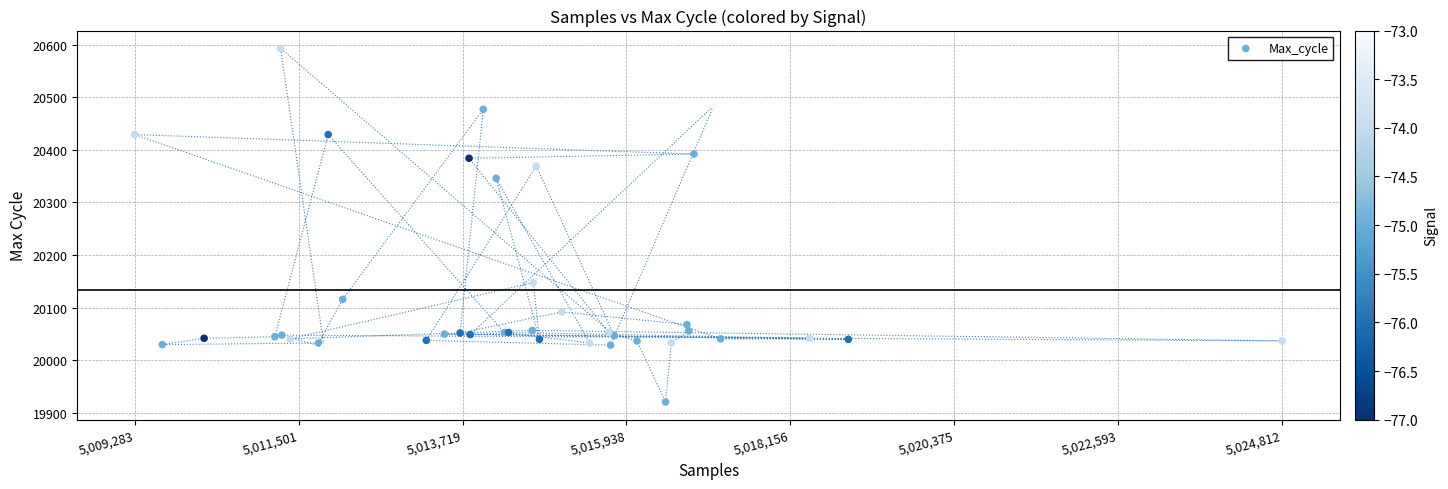

What Y value in the scatter plot is closest to 20257?

20346